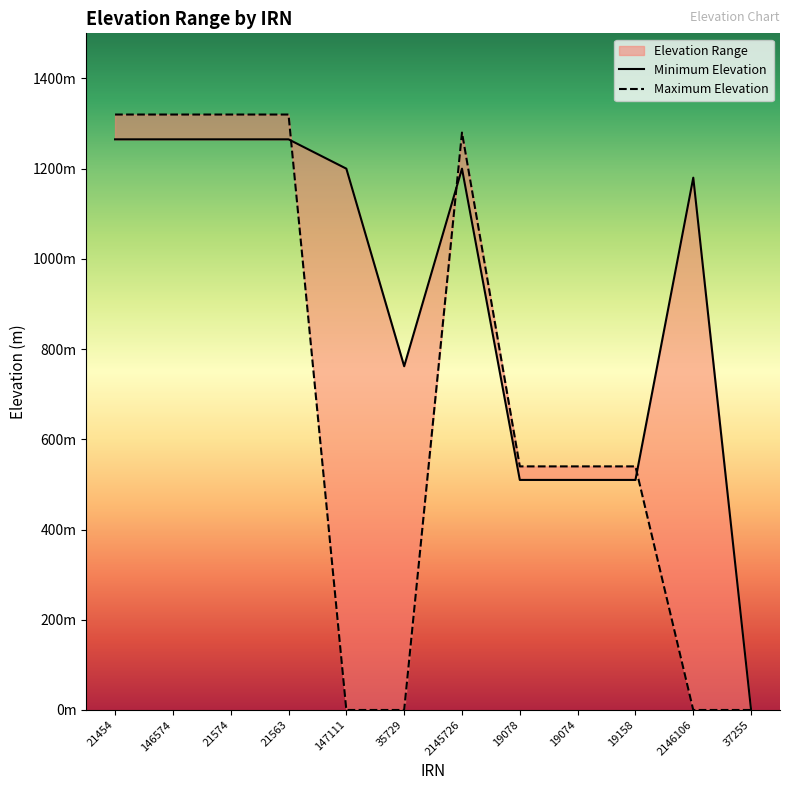

Between which two adjacent categories do Maximum Elevation and Minimum Elevation first intersect?

21563 and 147111